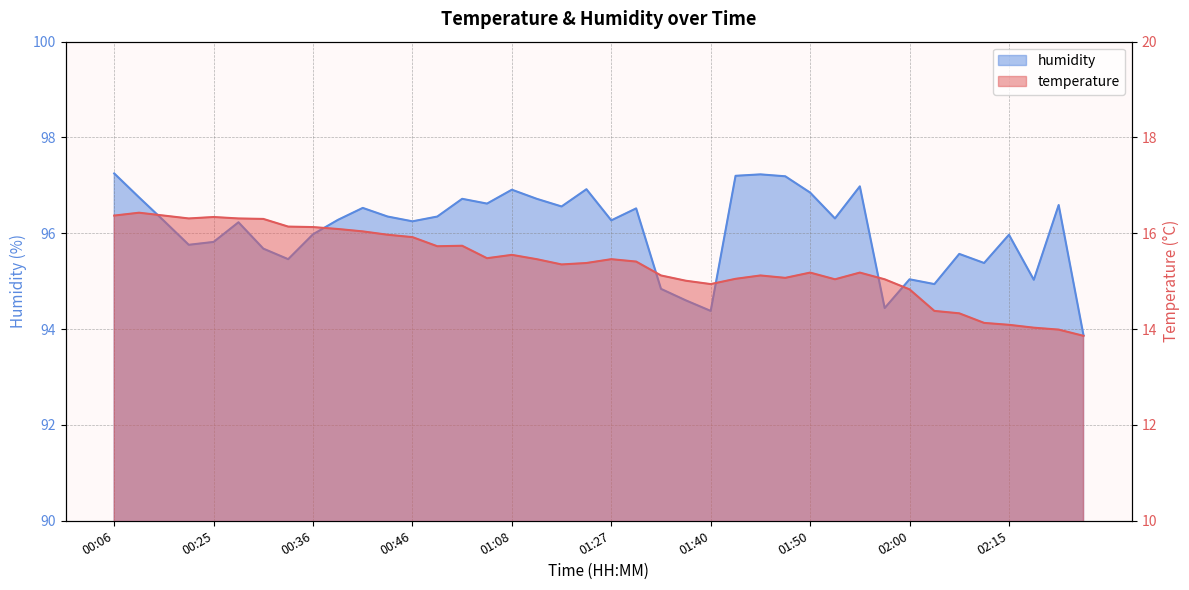

Where does the humidity series first go above 96?

00:06